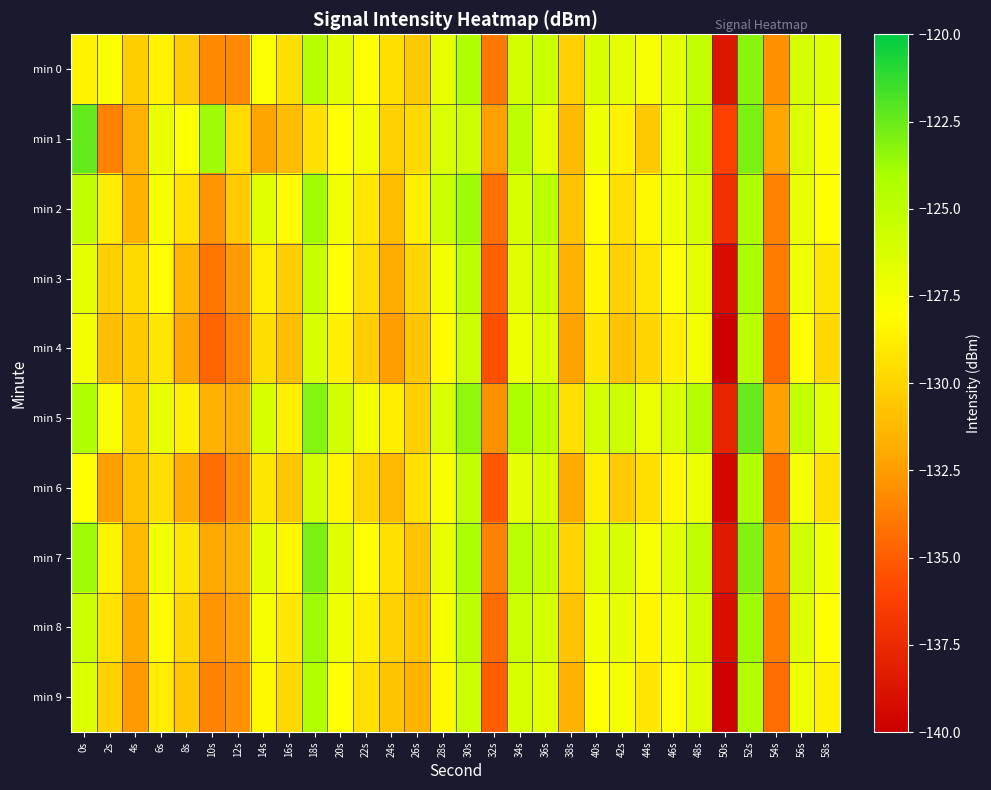

Rank the series at 12s from highest to lowest value.

min 1, min 2, min 7, min 5, min 8, min 3, min 6, min 9, min 0, min 4